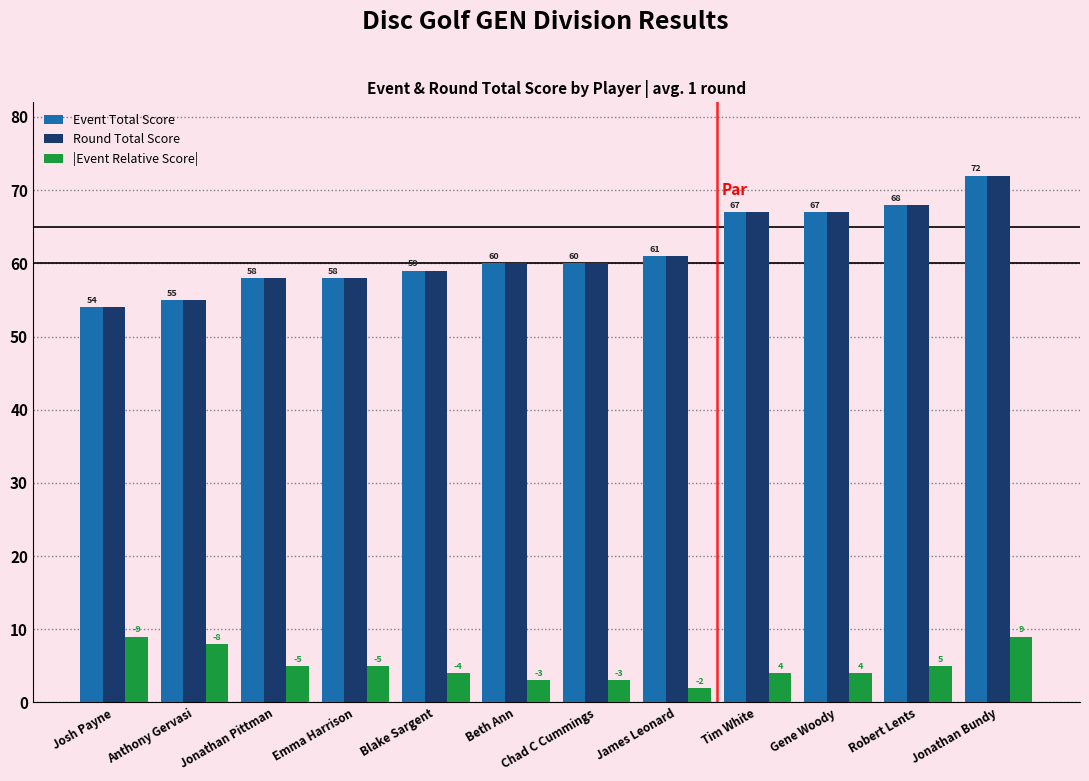

Which category has the lowest value in the Round Total Score series?

Josh Payne